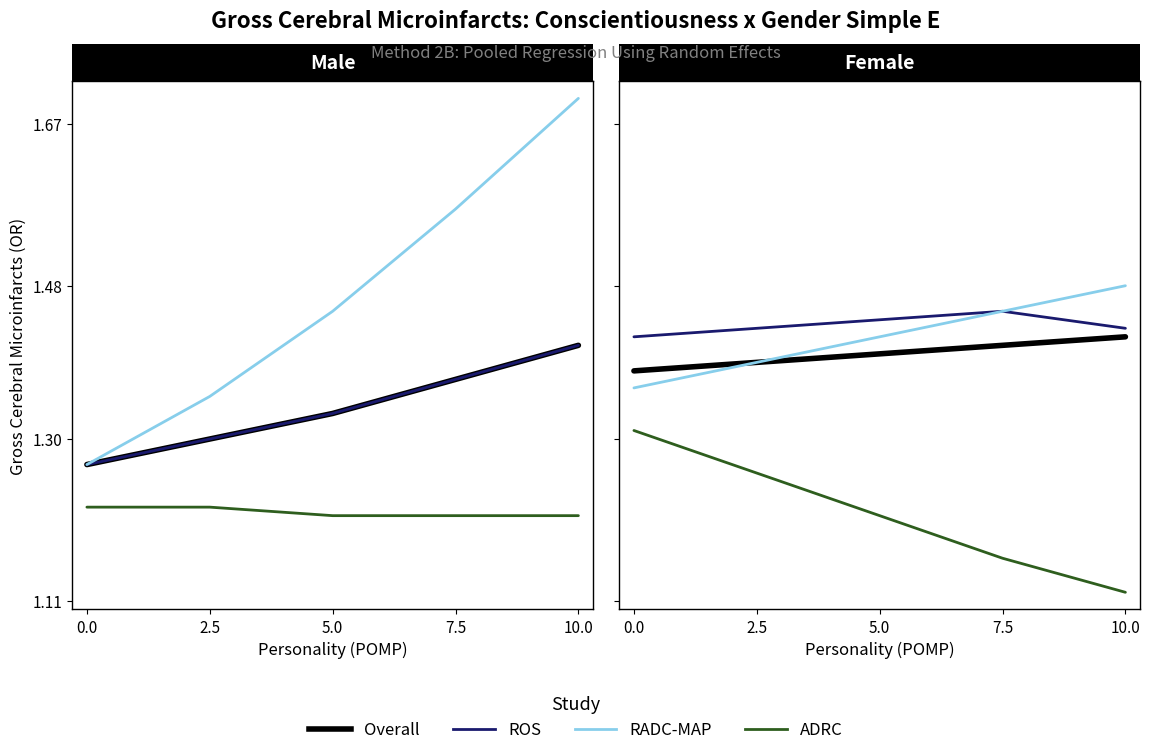

True or false: RADC-MAP and ADRC cross at least once.

False